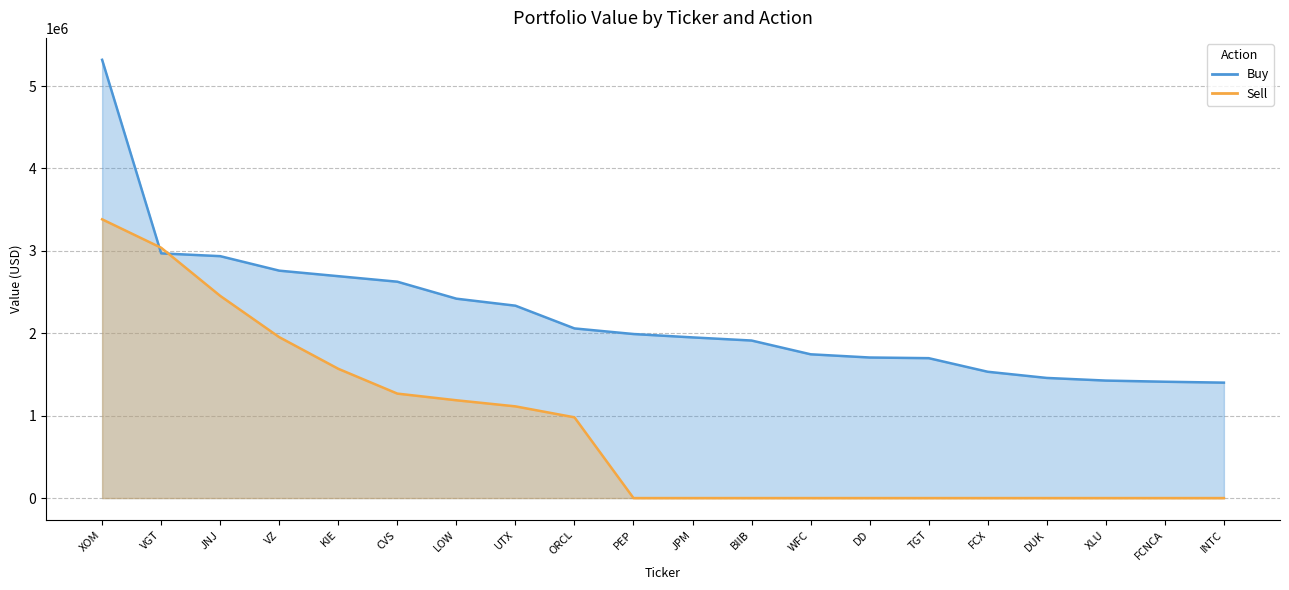

What is the sum of all Sell values?

16945000